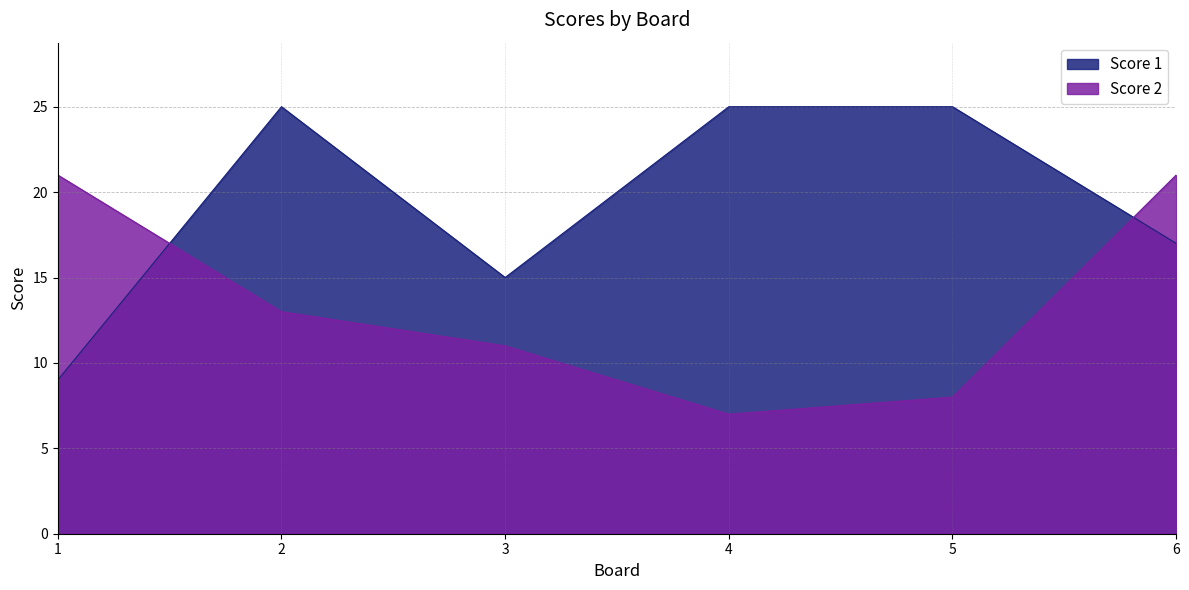

List the series in order of their peak value, lowest first.

Score 2, Score 1